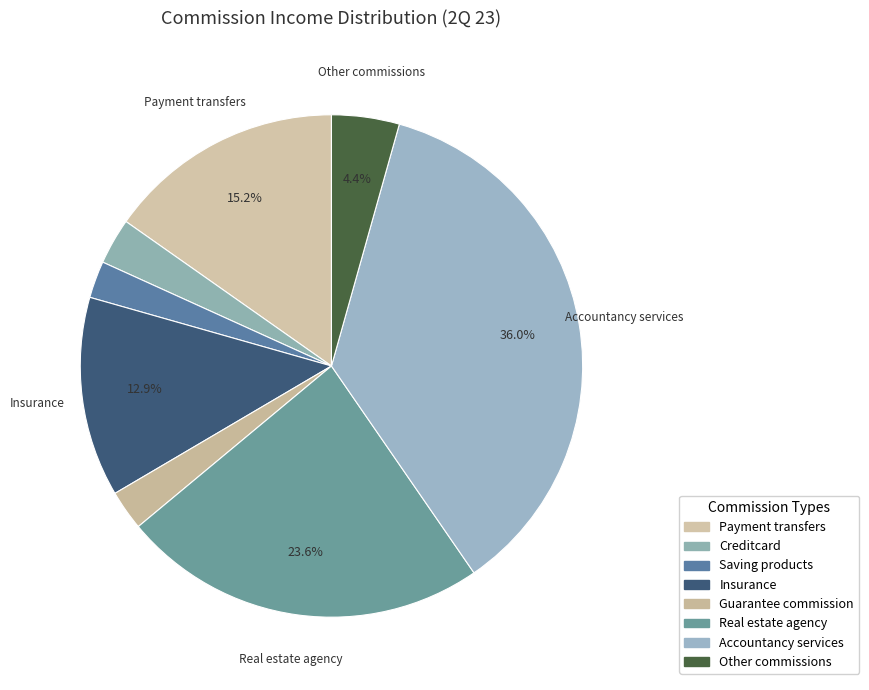

Which has a higher value, Accountancy services or Payment transfers?

Accountancy services